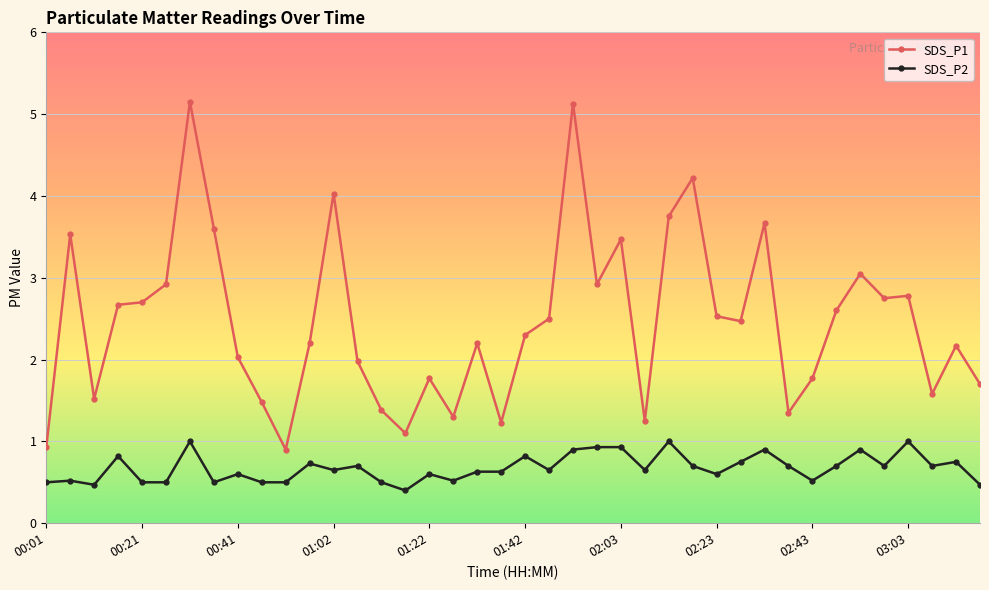

Count the SDS_P2 values in the range 0 to 1.

40